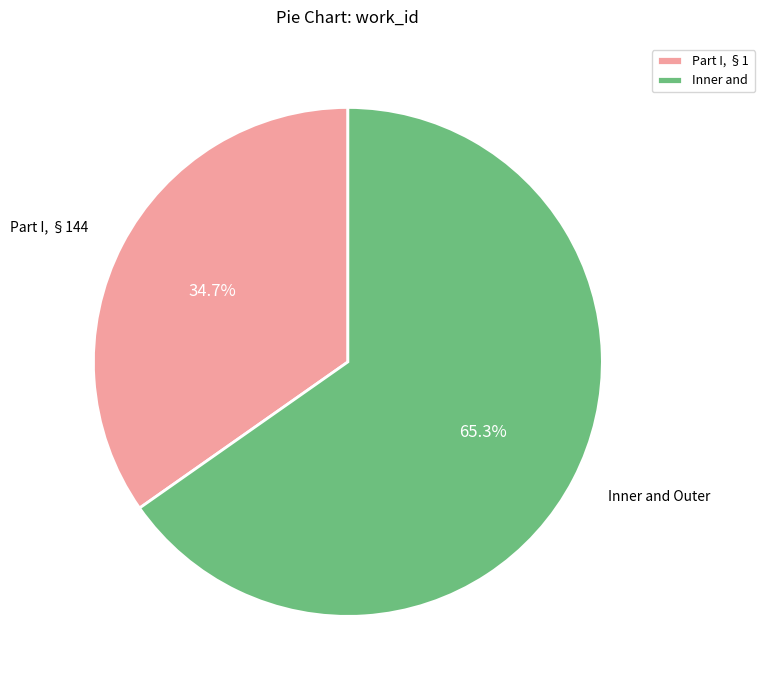

Rank the categories by value from highest to lowest.

Inner and, Part I, §1